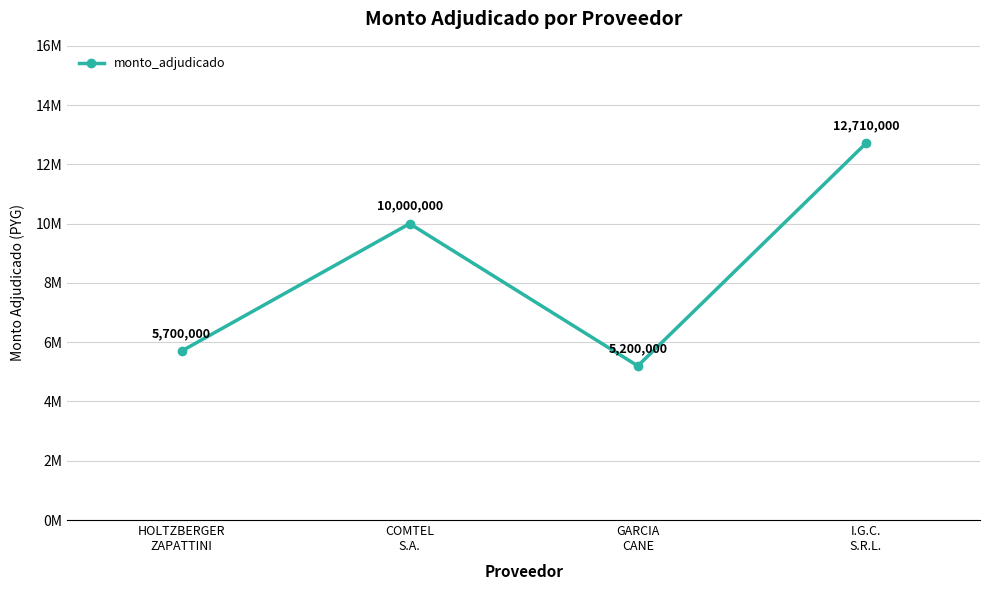

Does the chart have visible grid lines?

Yes